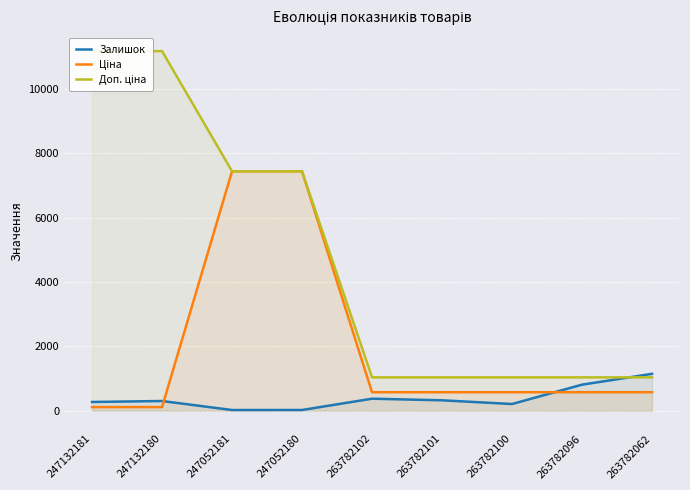

True or false: Залишок and Ціна intersect in this chart.

True